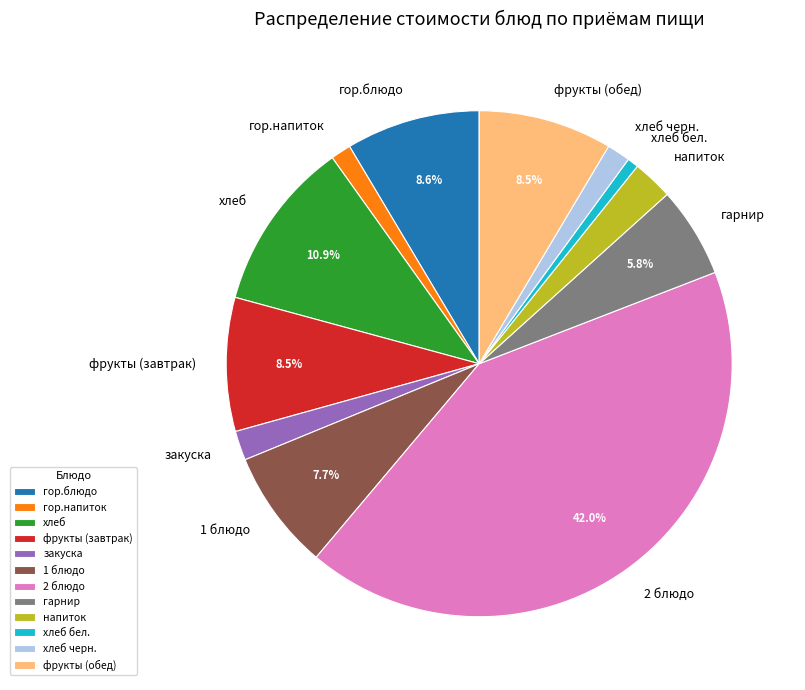

Approximately how many times larger is the value at хлеб compared to хлеб черн.?

7.3